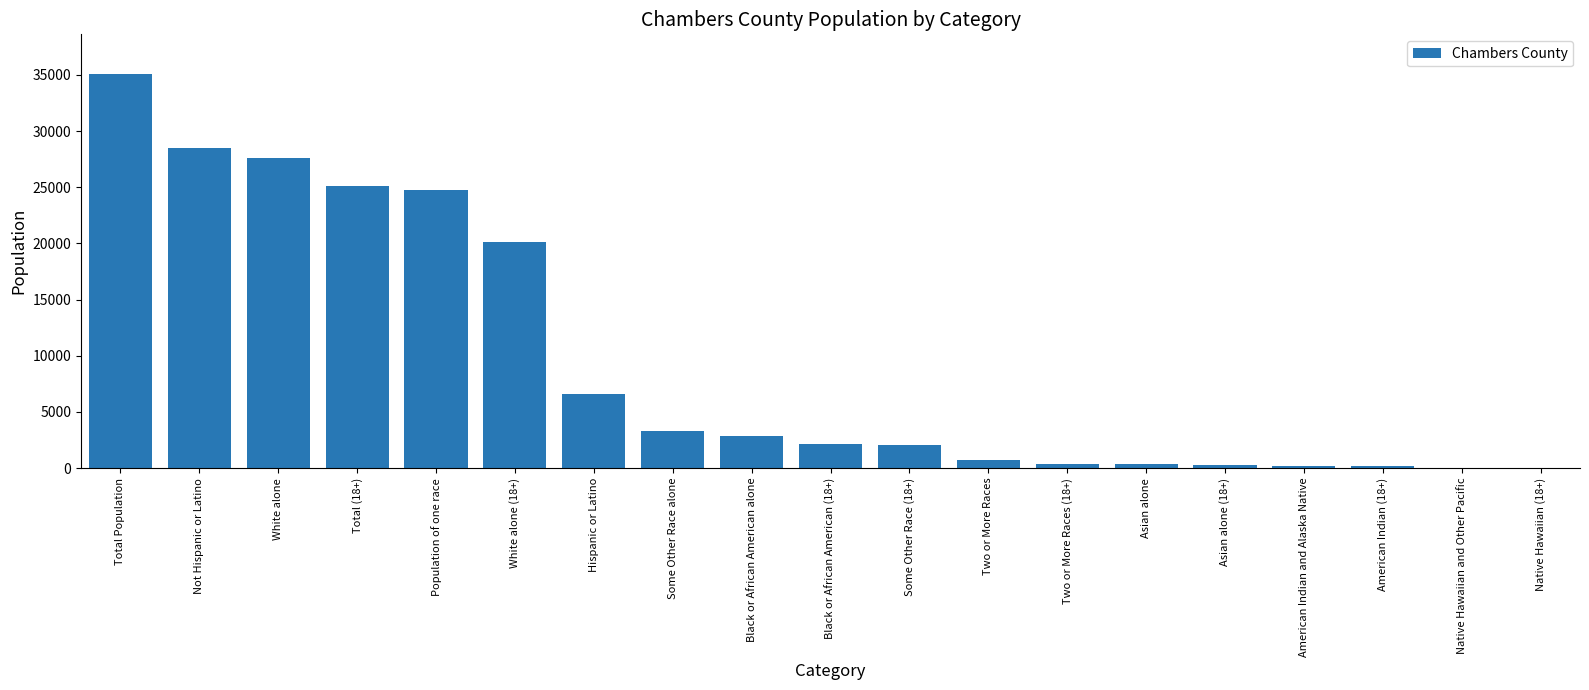

What is the ratio of the value at Not Hispanic or Latino to the value at White alone?

1.0